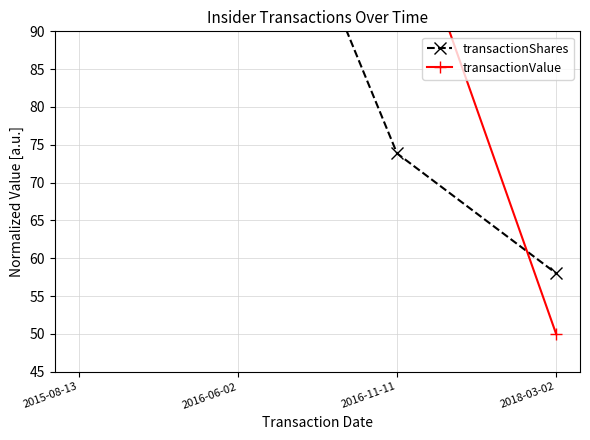

What is the difference between the transactionShares values at 2016-11-11 and 2015-08-13?

21.9